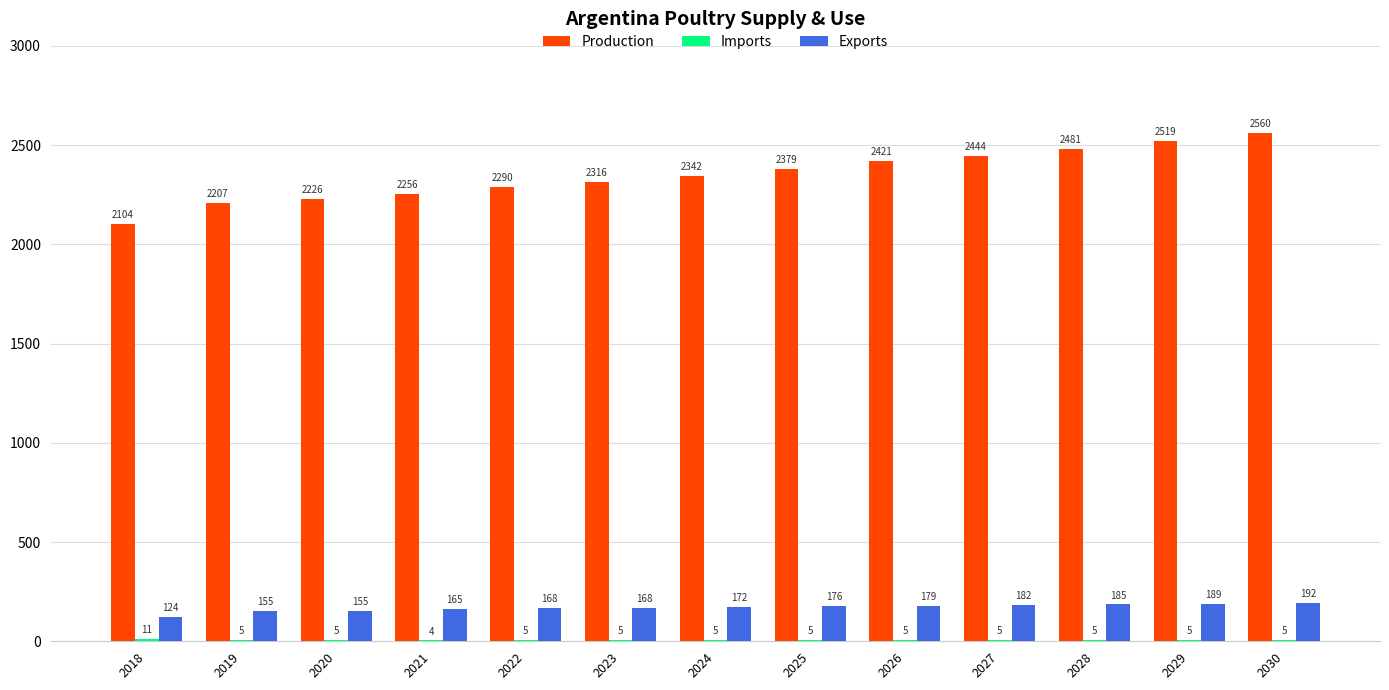

Which series has the largest total across all categories?

Production